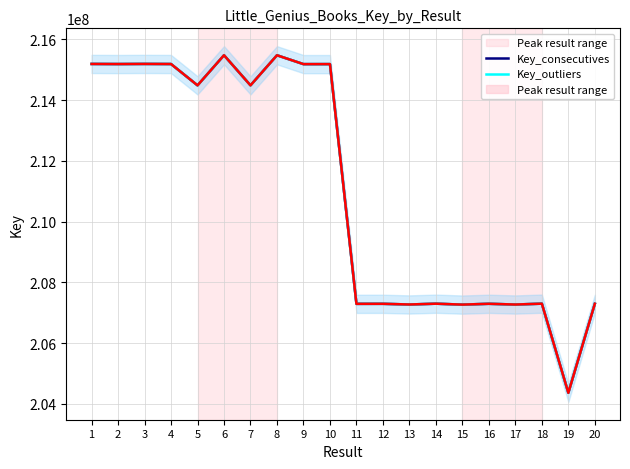

The Key series shows 320112896 at 13. True or false?

False